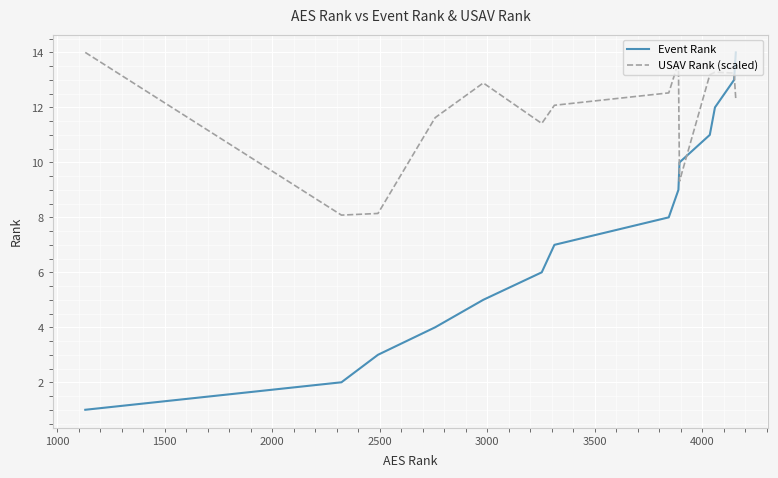

In USAV Rank (scaled), how many points are lower than both neighbors (excluding endpoints)?

3